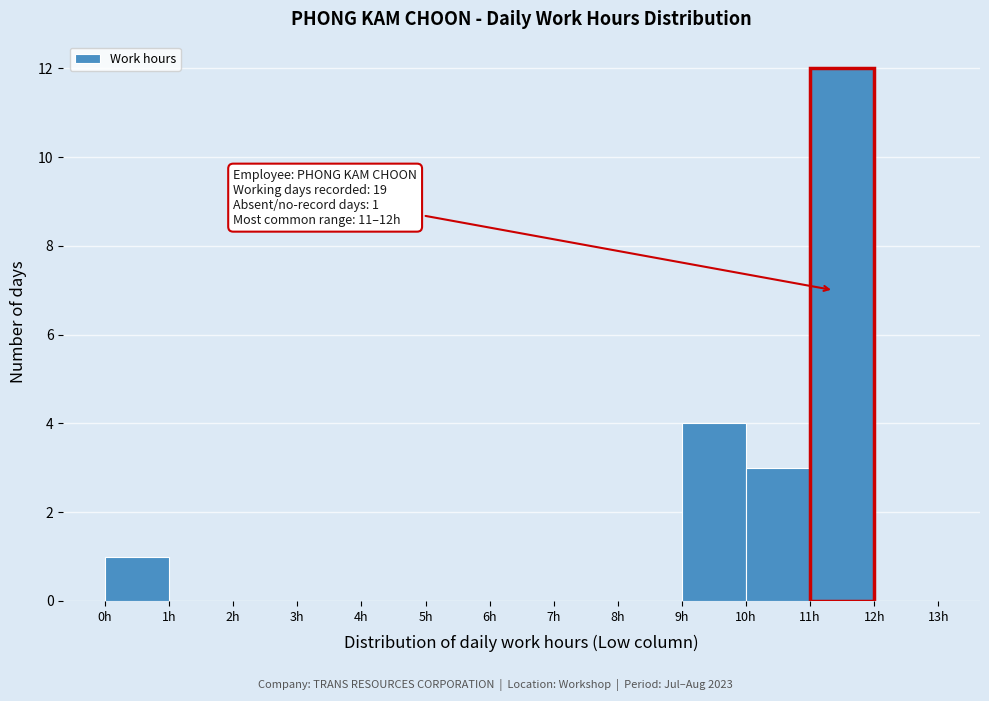

Over which range of the x-axis is the bar tallest?

11 to 12